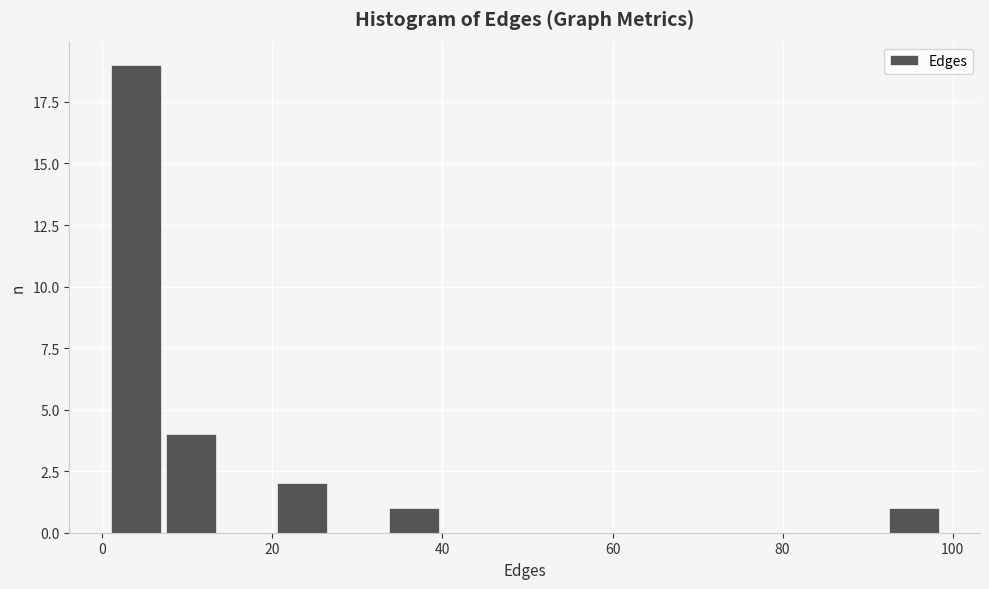

Read against the x-axis, roughly where is the centre of the tallest bar?

4